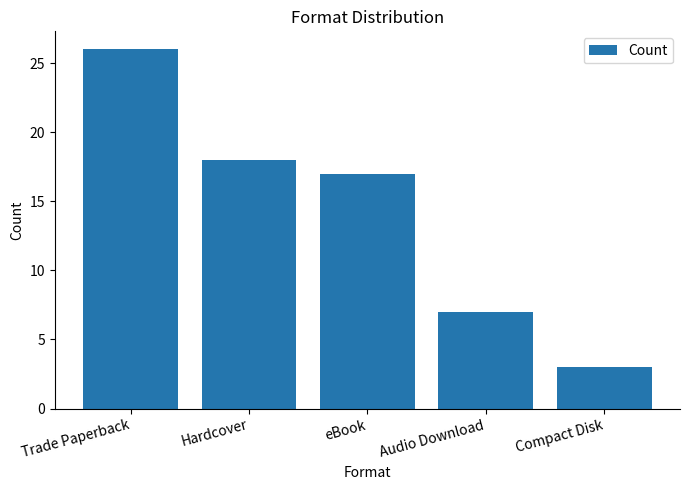

Is it true that the value at Hardcover is 26?

False